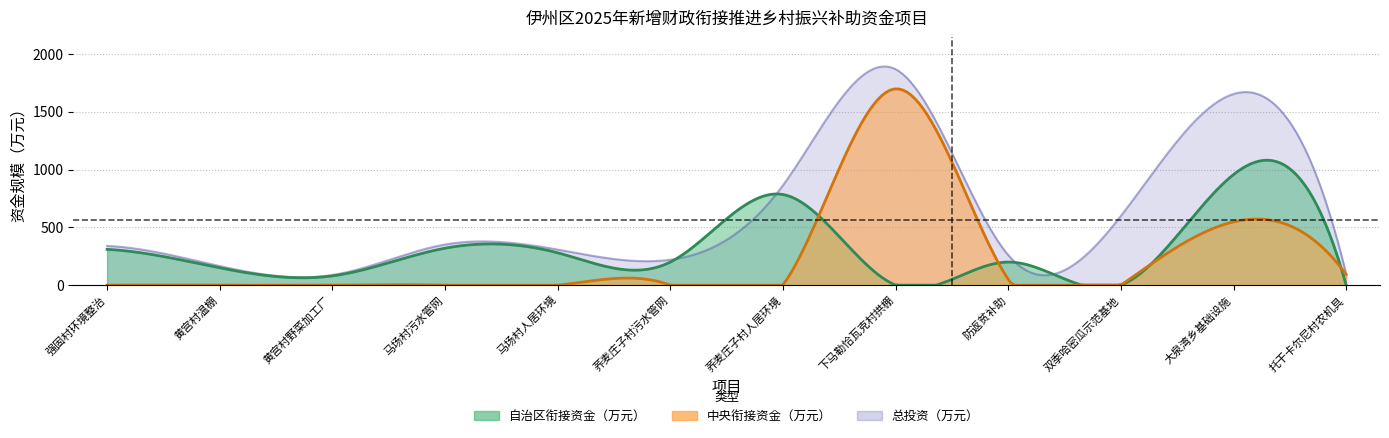

What is the value of the 自治区衔接资金（万元） point at the 2nd from the left?

150.0